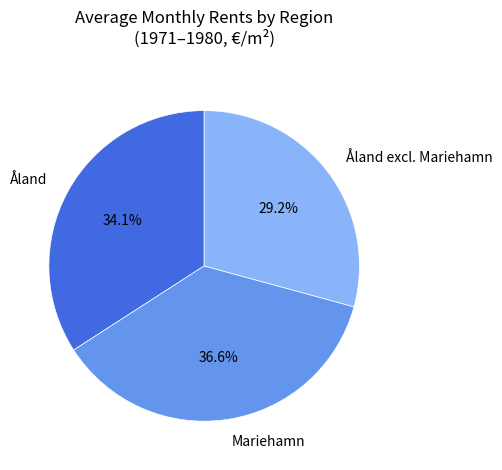

Rank the categories by value from highest to lowest.

Mariehamn, Åland, Åland excl. Mariehamn